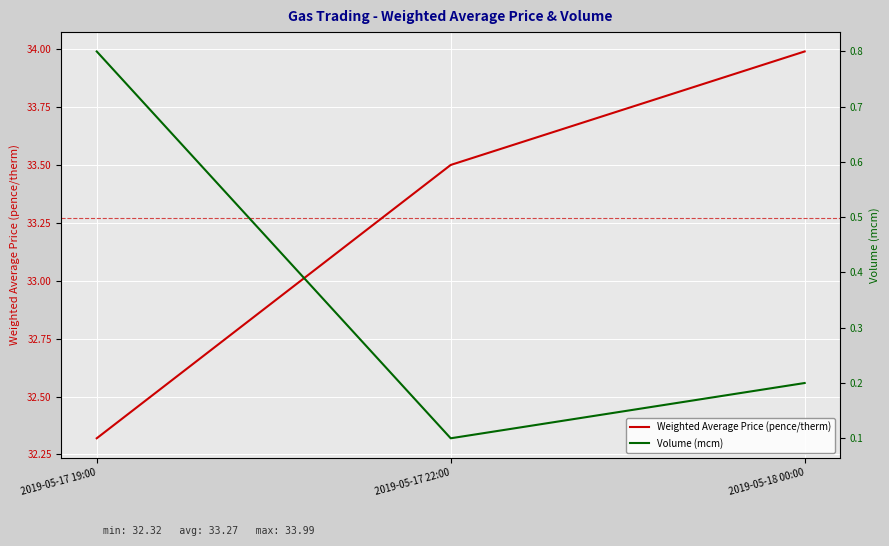

What value does the Volume (mcm) series have at 2019-05-18 00:00?

0.2